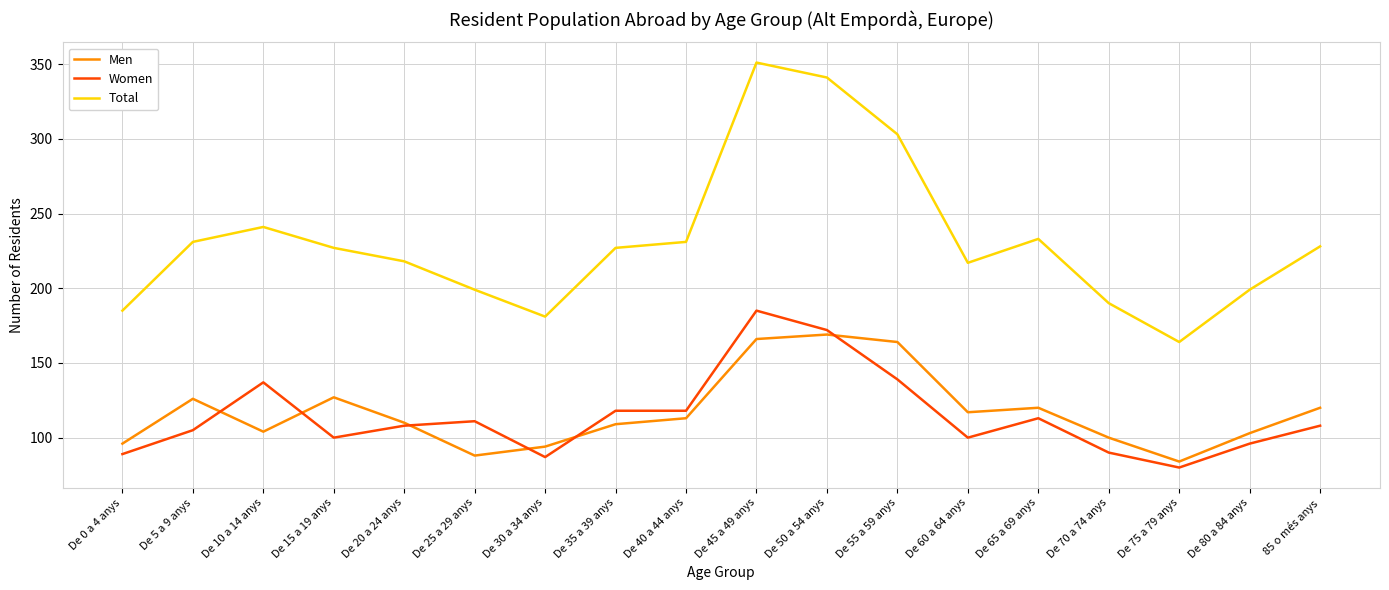

How many lines are shown in the chart?

3